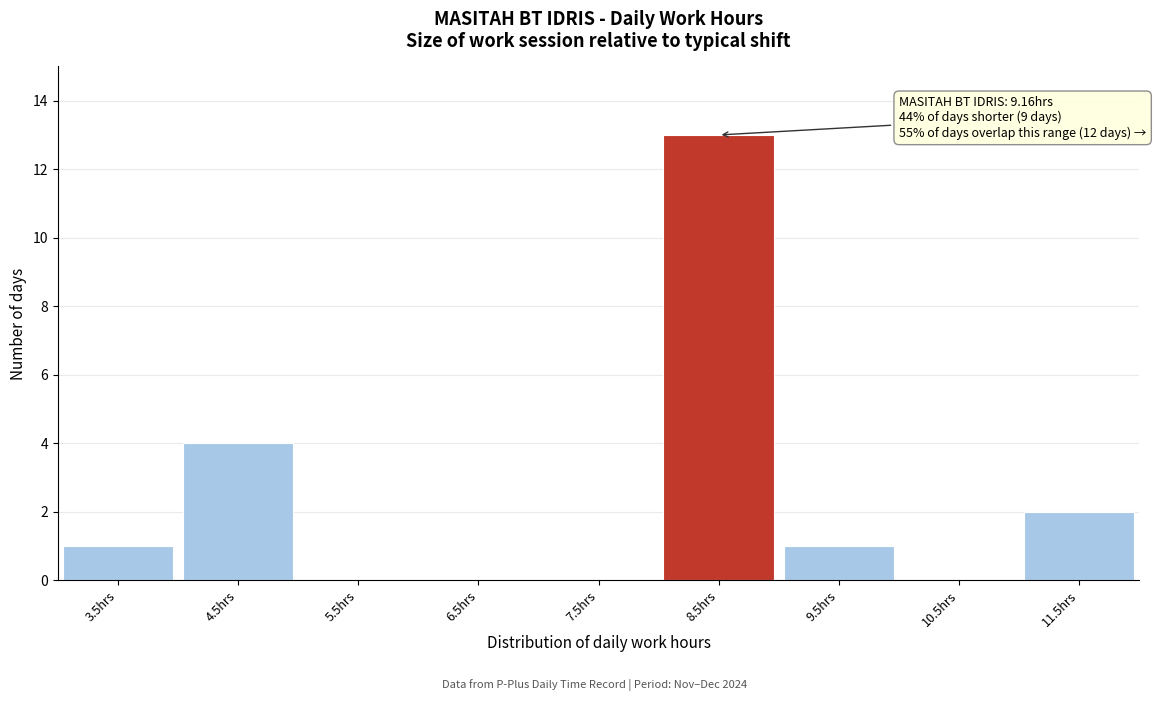

Reading left to right, what are all the values shown in this chart?

3.5hrs=1	4.5hrs=4	5.5hrs=0	6.5hrs=0	7.5hrs=0	8.5hrs=13	9.5hrs=1	10.5hrs=0	11.5hrs=2